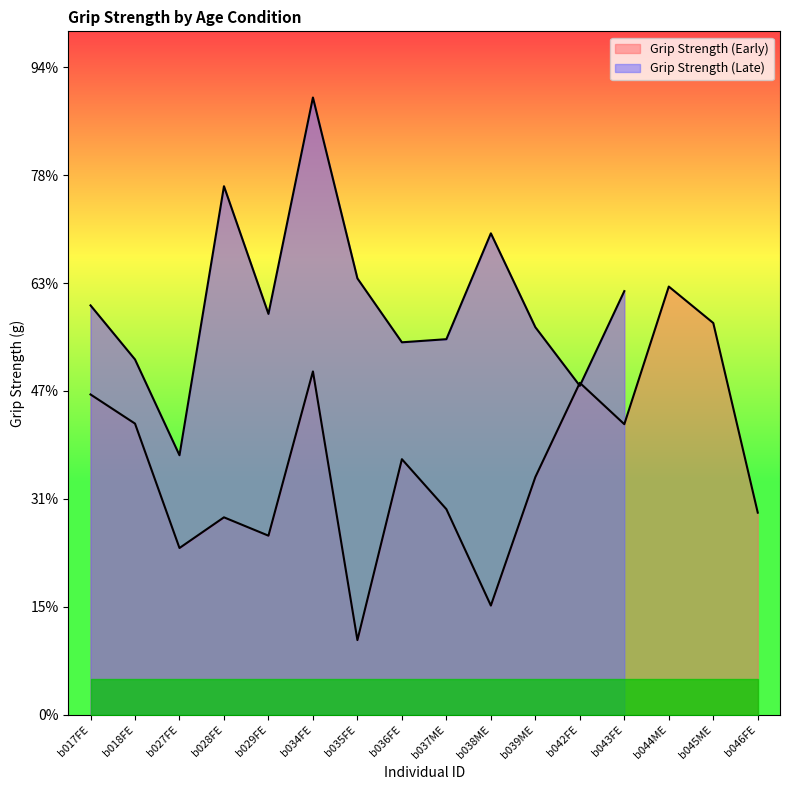

The chart shows a value of 199.0 at b044ME. True or false?

True